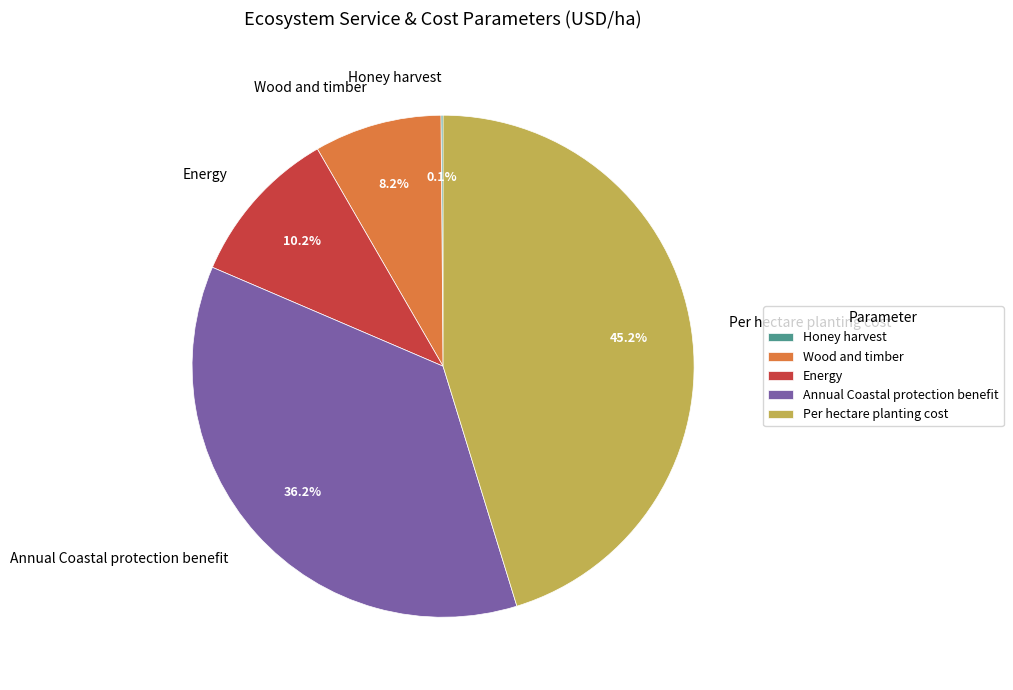

Combined, what portion of the pie is Annual Coastal protection benefit and Wood and timber?

44.4%